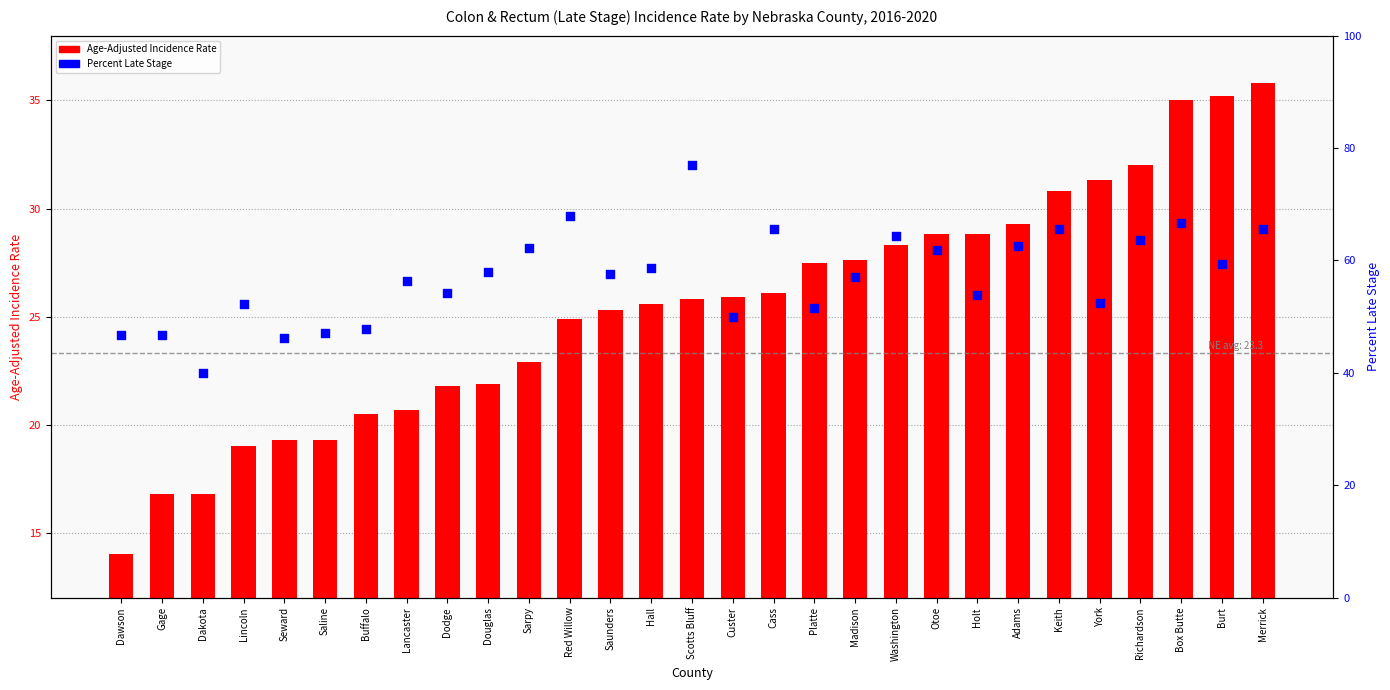

What is the total value across all series at Scotts Bluff?

102.7